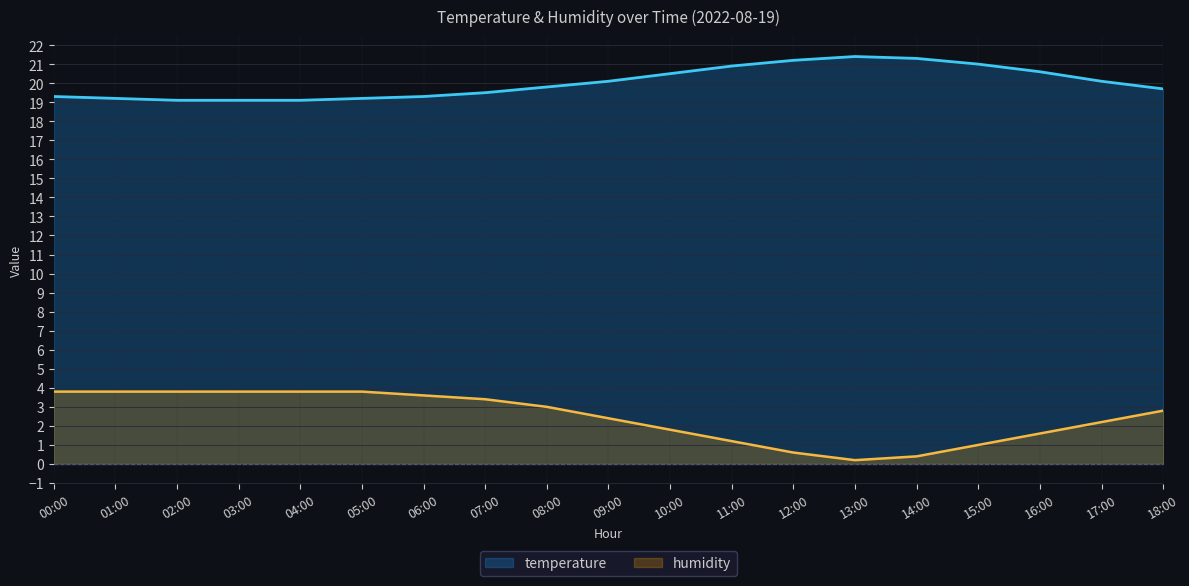

Does the chart display data point markers on the line(s)?

No